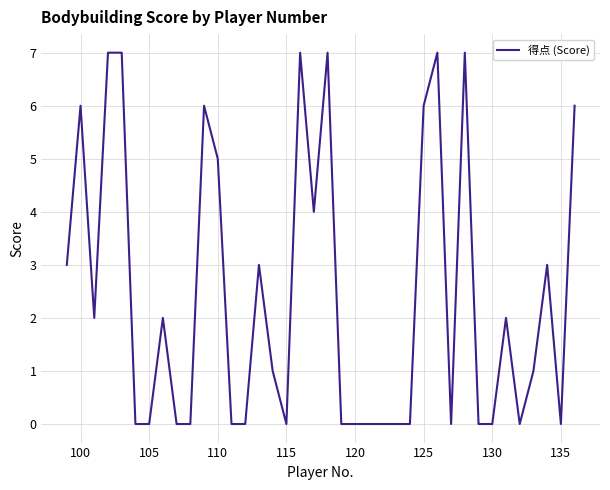

What is the difference between the maximum and minimum values?

7